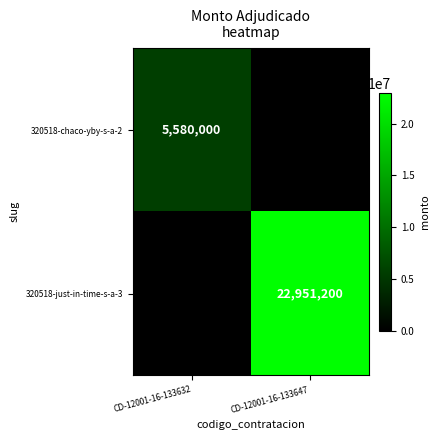

The 320518-chaco-yby-s-a-2 series shows 8231236 at CD-12001-16-133632. True or false?

False